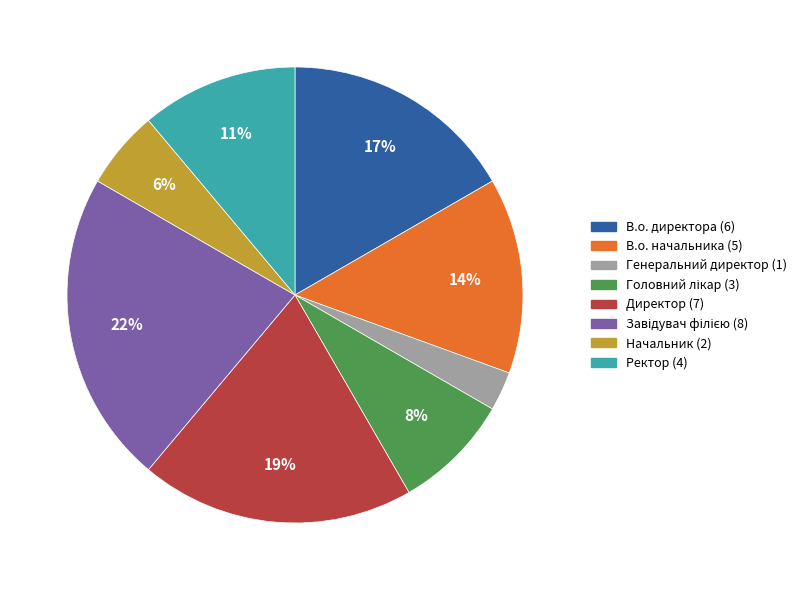

What percentage is the Директор slice, to the nearest percent?

19%